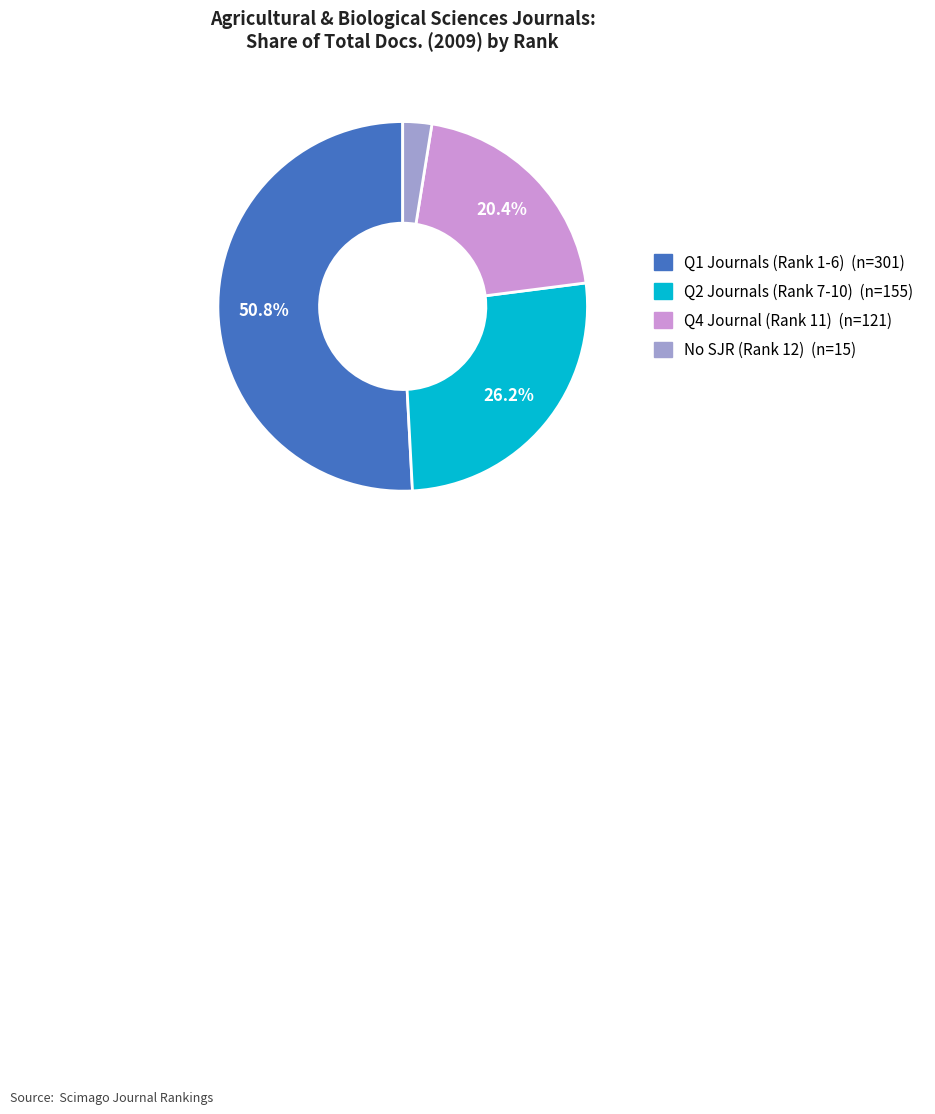

Is there any slice that represents more than half of the pie?

Yes